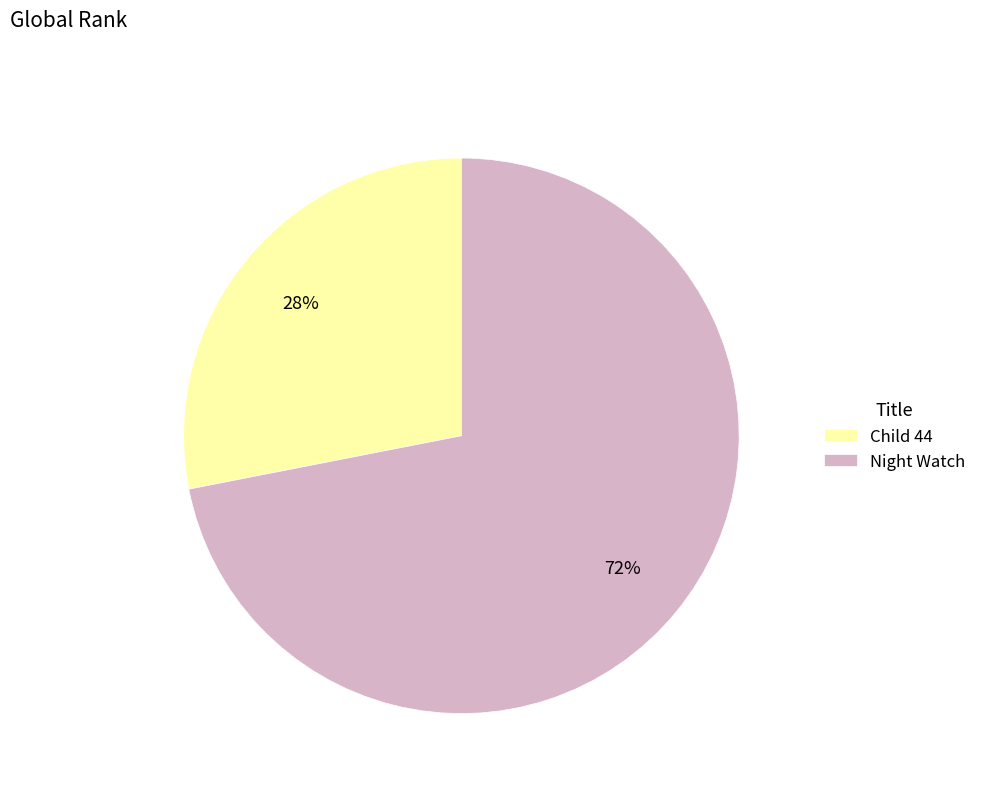

What is the majority slice?

Night Watch